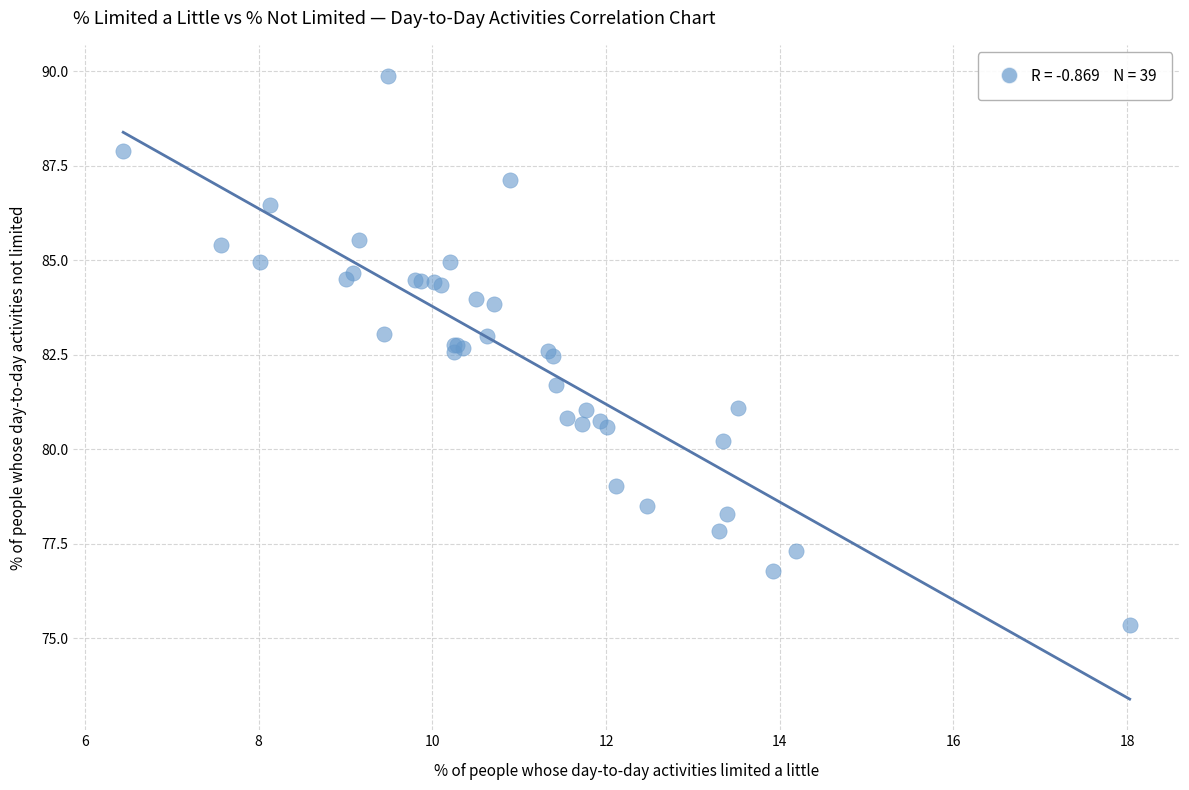

What Y value in the scatter plot is closest to 82?

81.7